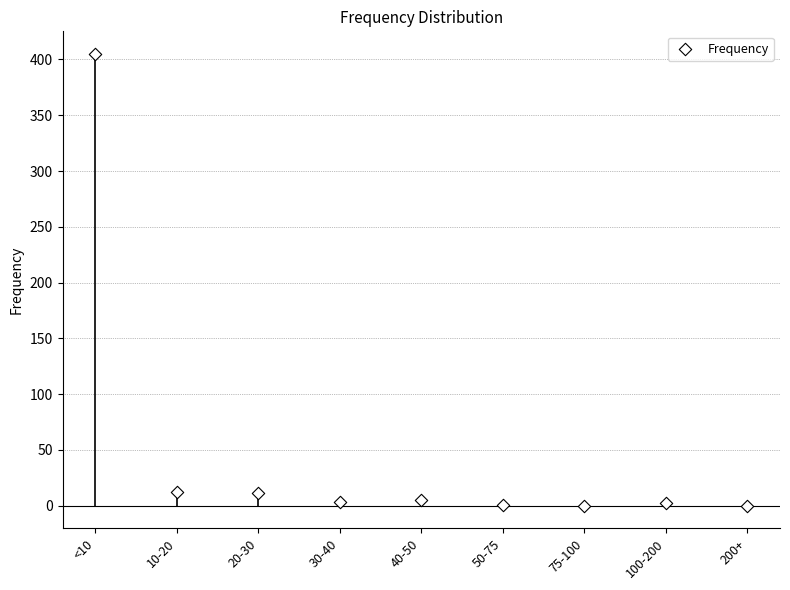

What is the range of Y values (max minus min)?

405